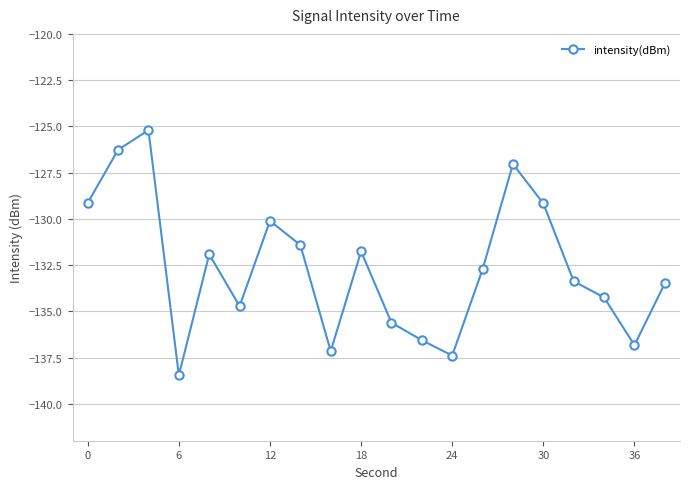

What is the greatest value displayed?

-125.2